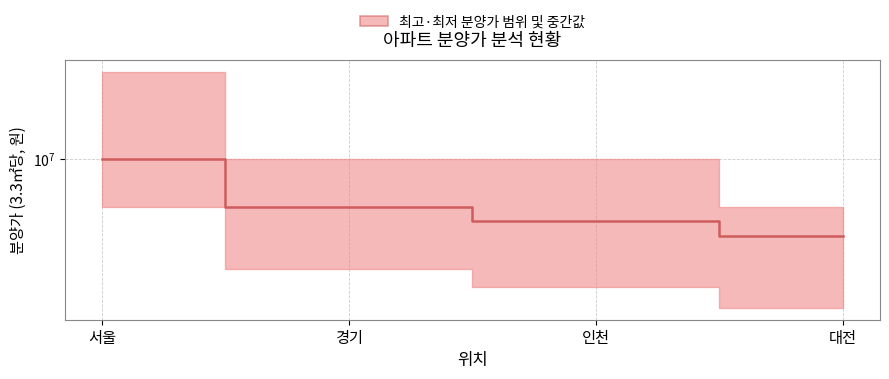

What is the difference between the maximum and minimum values?

3000000